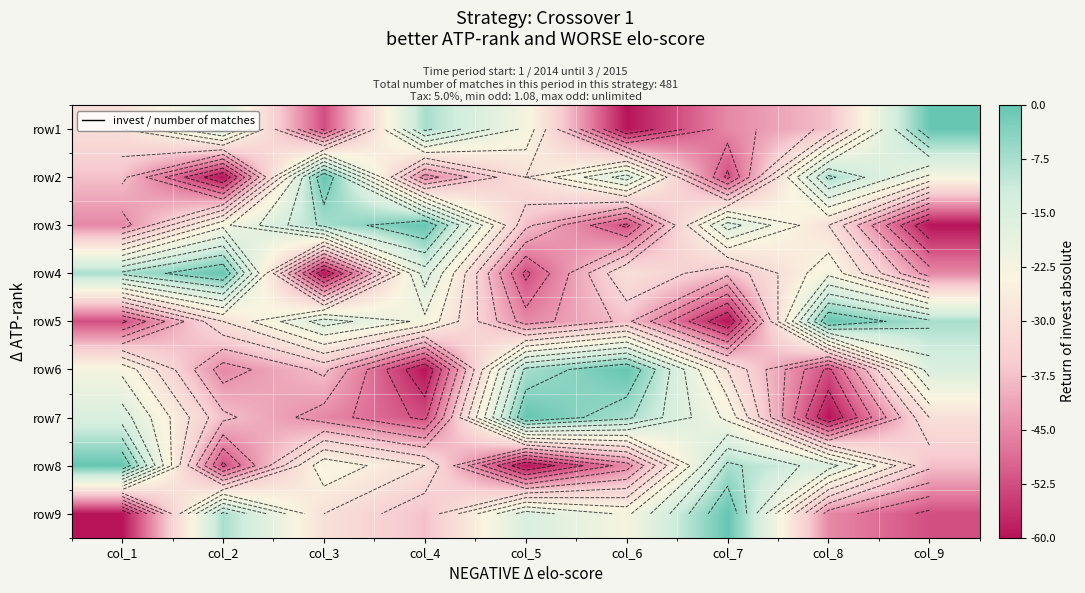

The value of row2 at col_8 is -5.0. True or false?

False